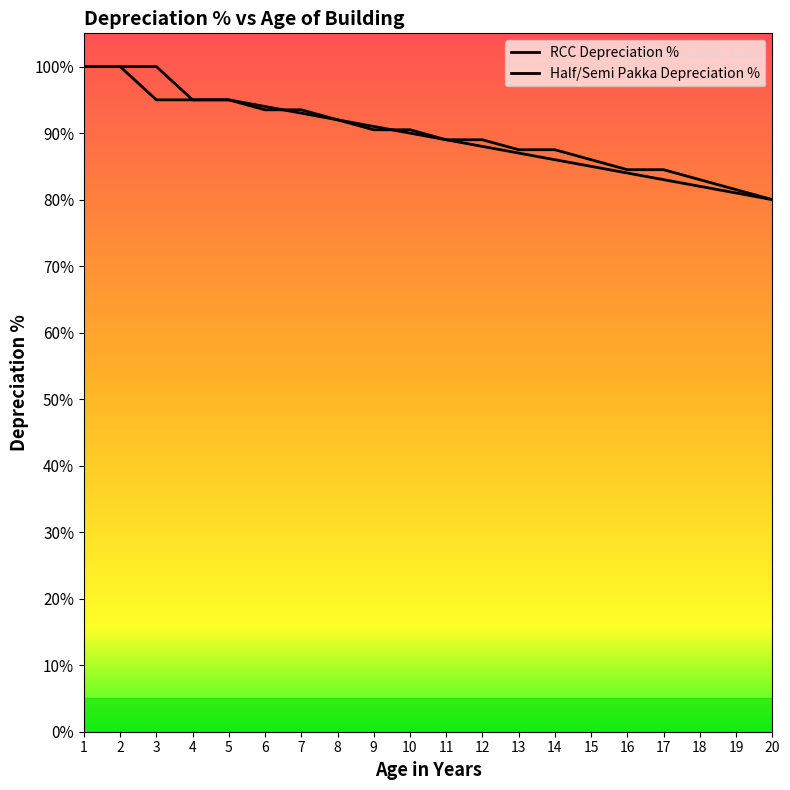

The RCC Depreciation % series shows 126.8 at 15. True or false?

False